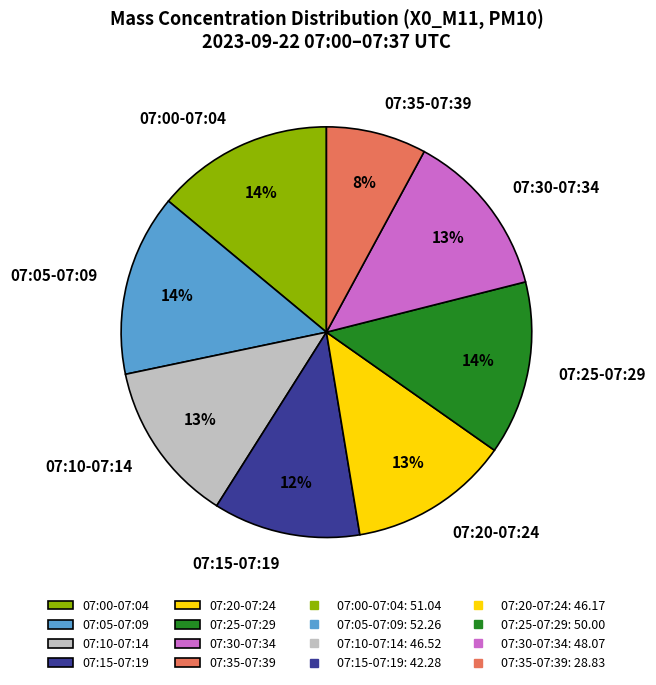

Which category has the smallest portion of the pie?

07:35-07:39